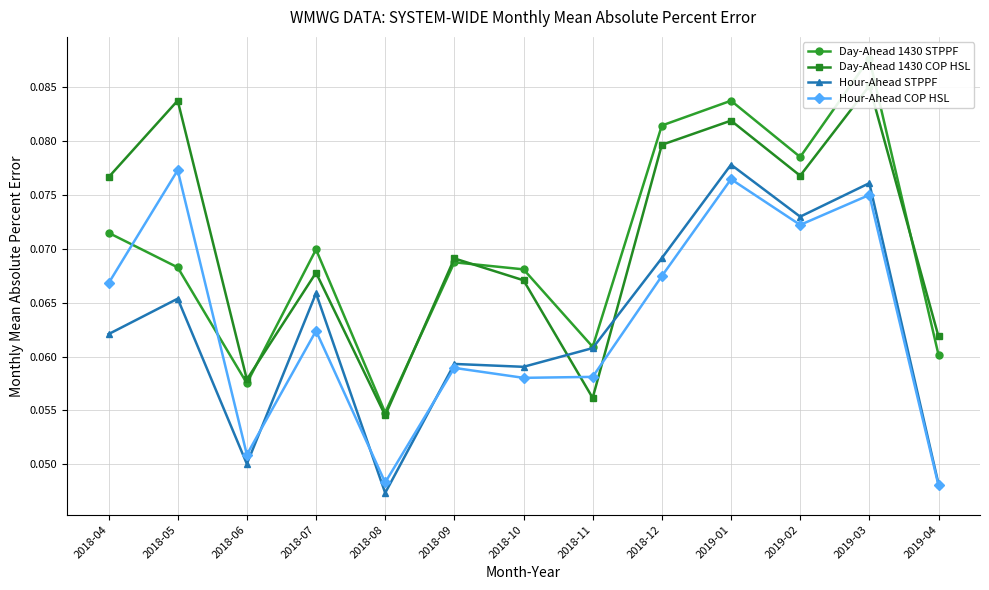

After their last crossing, which series has the higher values: Day-Ahead 1430 COP HSL or Hour-Ahead COP HSL?

Day-Ahead 1430 COP HSL